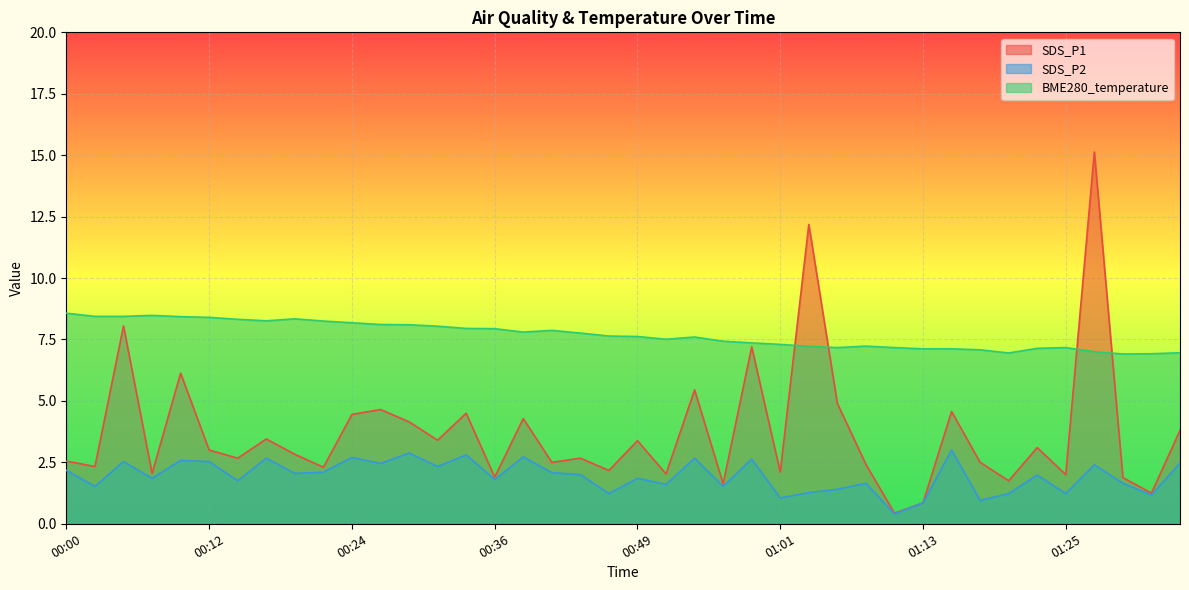

True or false: SDS_P1 and SDS_P2 intersect in this chart.

False